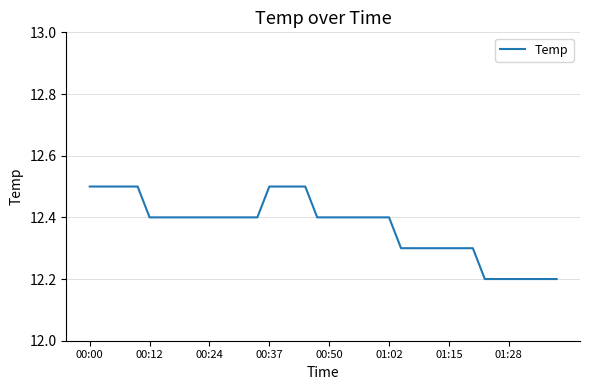

What is the difference between the maximum and minimum values?

0.3